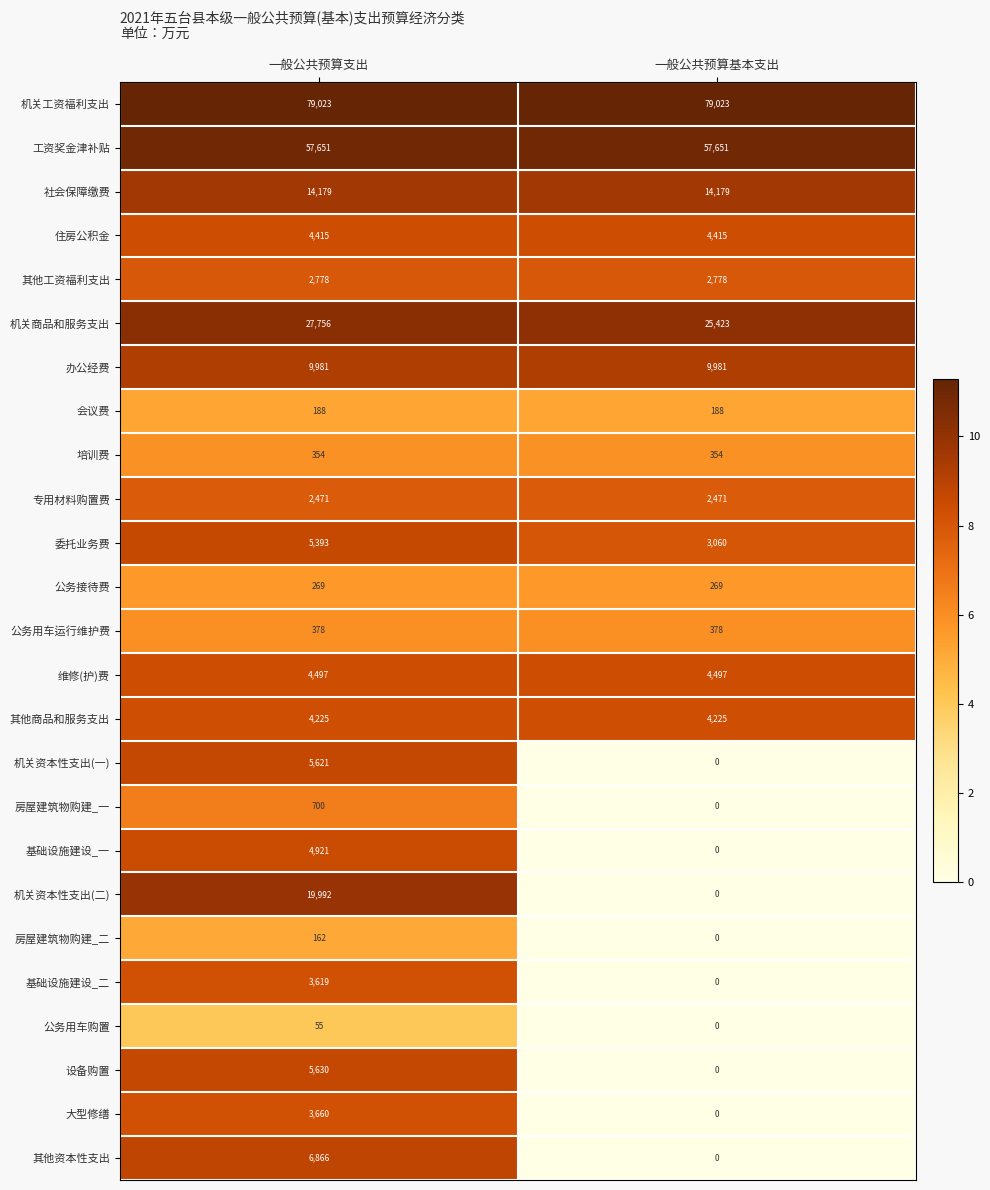

Which series has the widest spread of values?

机关资本性支出(二)